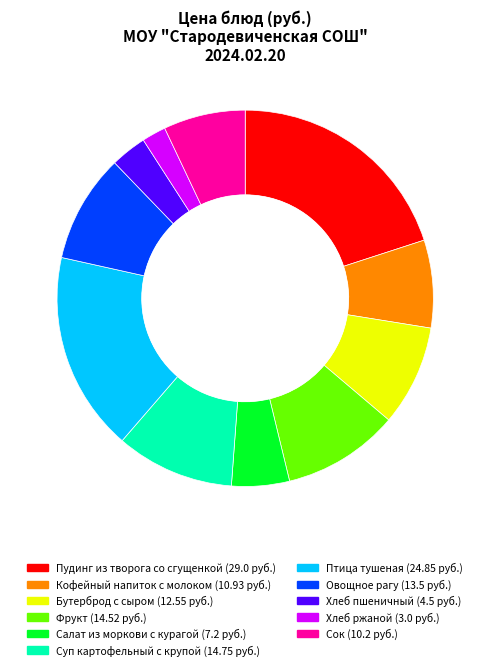

Is the sum of Салат из моркови с курагой and Кофейный напиток с молоком greater than half?

No